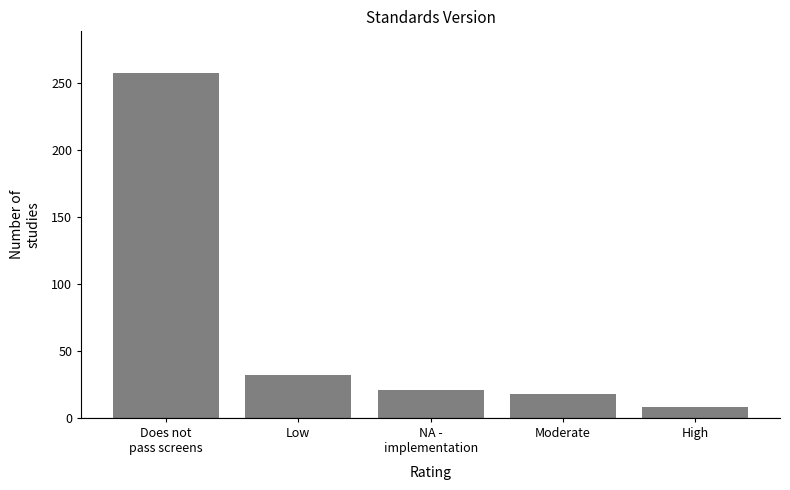

Reading left to right, extract all data points from this chart.

258	32	21	18	8